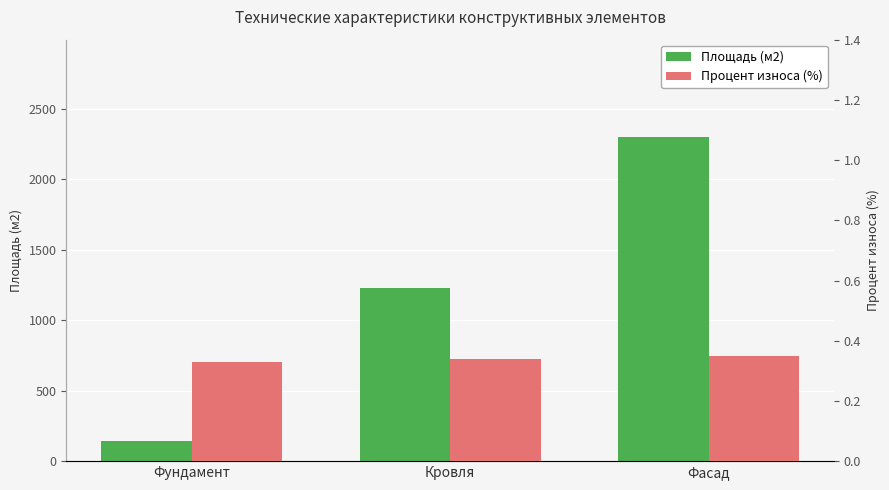

How many bars are there in each group?

2